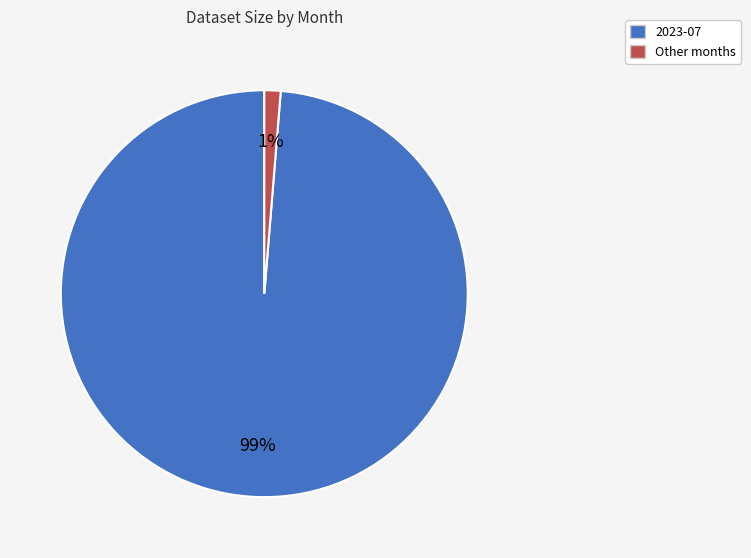

To the nearest percent, what is the average slice percentage?

50%